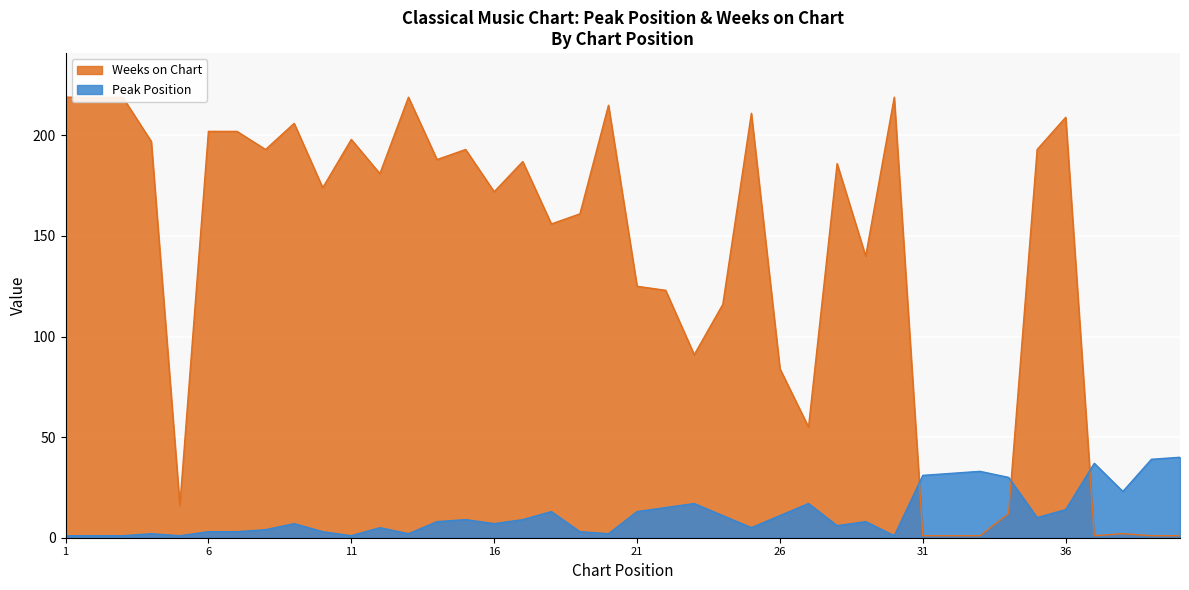

Reading left to right, list all the values displayed in this chart.

Peak Position: 1	1	1	2	1	3	3	4	7	3	1	5	2	8	9	7	9	13	3	2	13	15	17	11	5	11	17	6	8	1	31	32	33	30	10	14	37	23	39	40
Weeks on Chart: 219	219	219	197	16	202	202	193	206	174	198	181	219	188	193	172	187	156	161	215	125	123	91	116	211	84	55	186	140	219	1	1	1	12	193	209	1	2	1	1